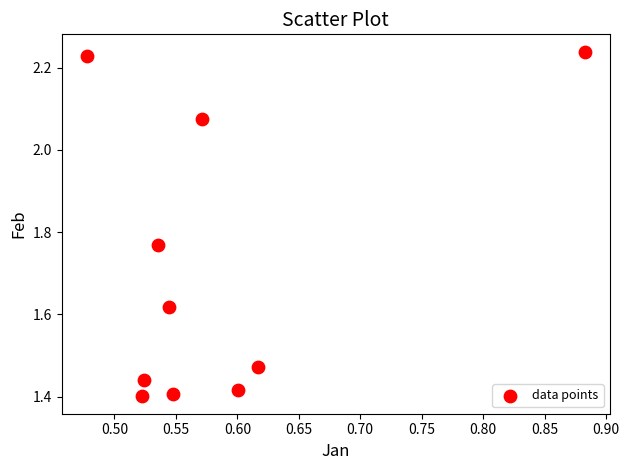

What is the range of Y values (max minus min)?

0.8